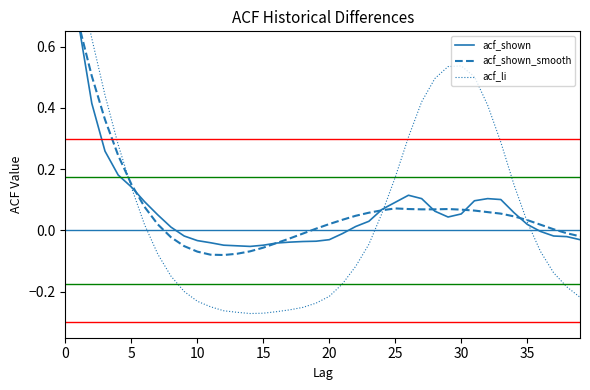

The value of acf_li at 21 is -0.3. True or false?

False